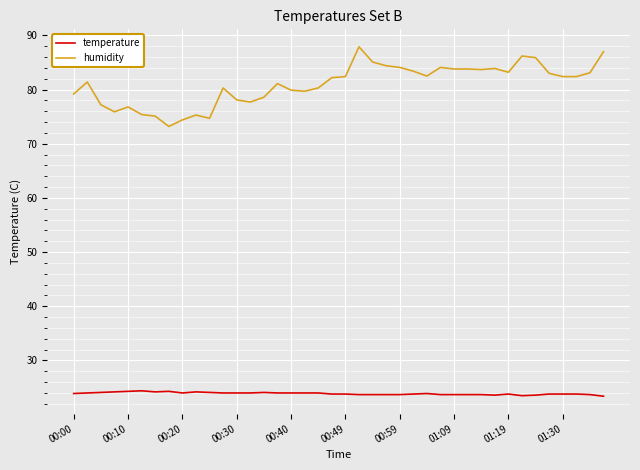

Which series has the largest range (max minus min)?

humidity